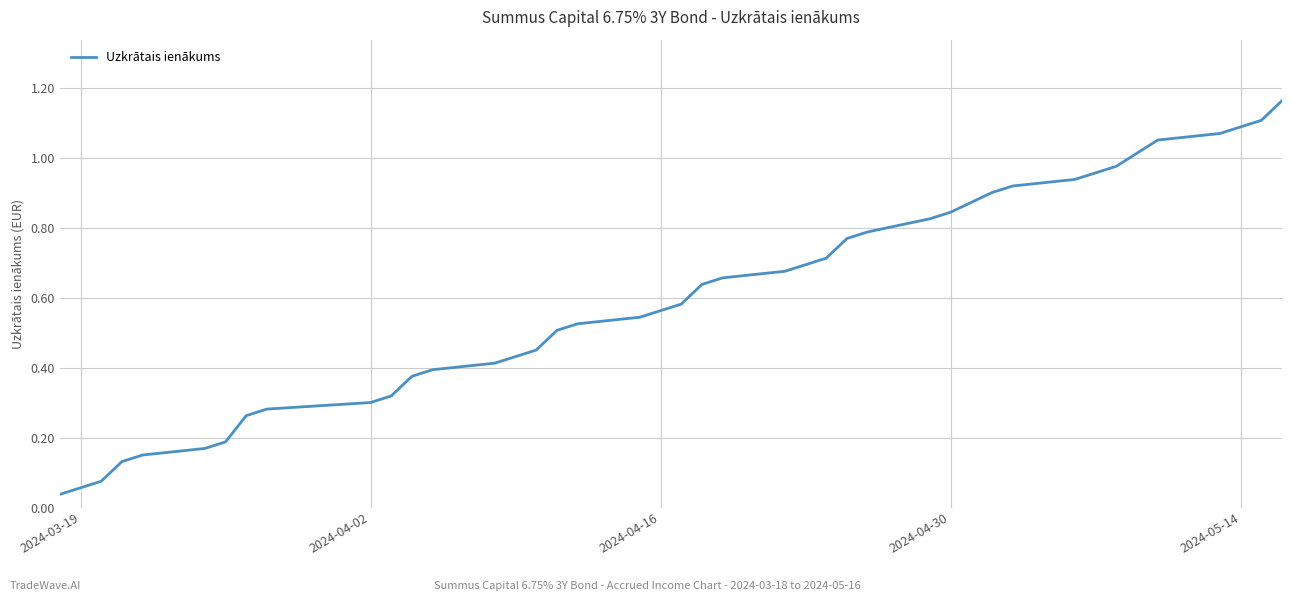

The chart shows a value of 0.1 at 2024-04-02. True or false?

False